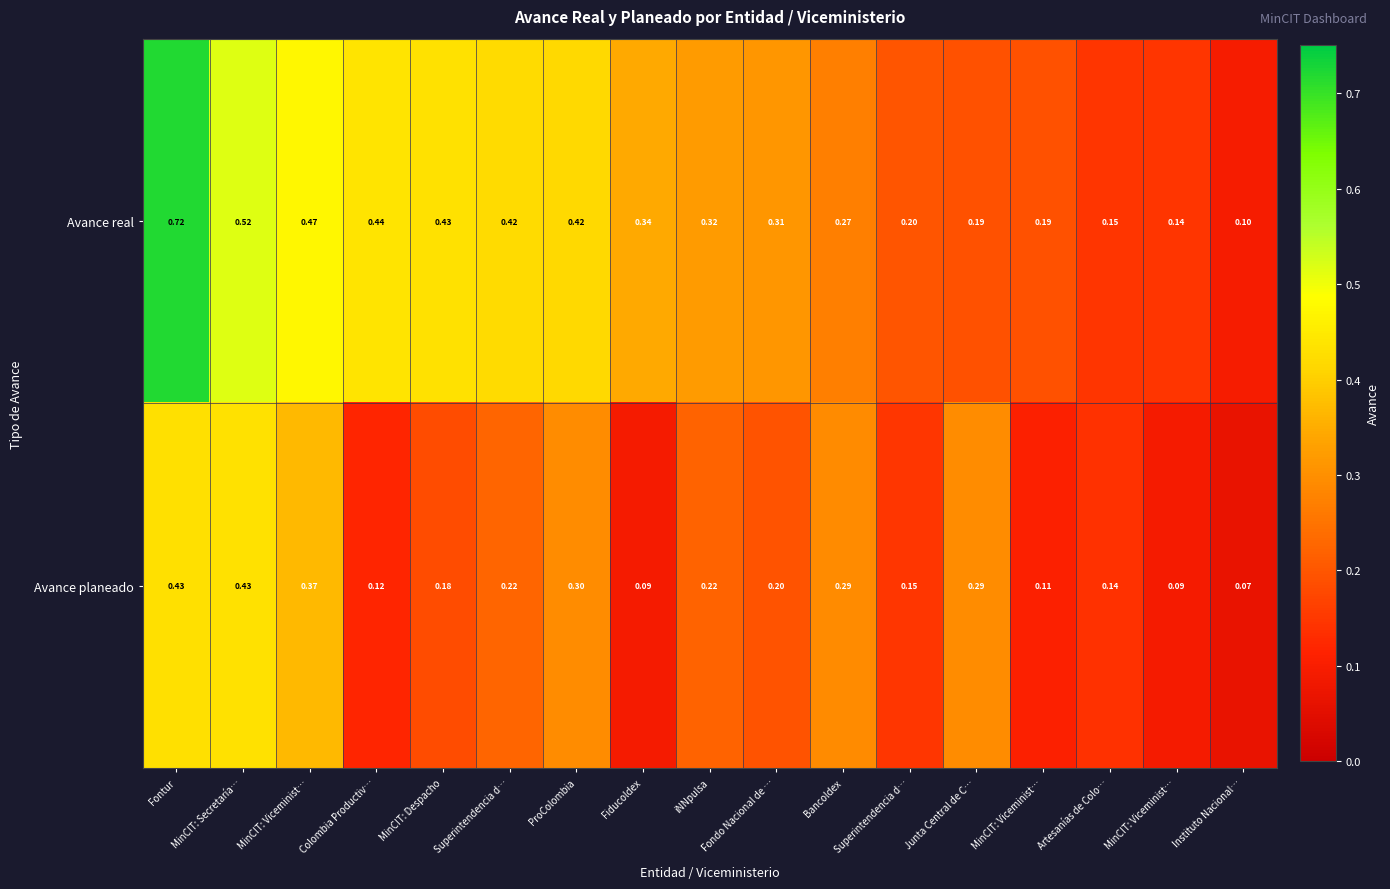

How many data points does each series have?

17